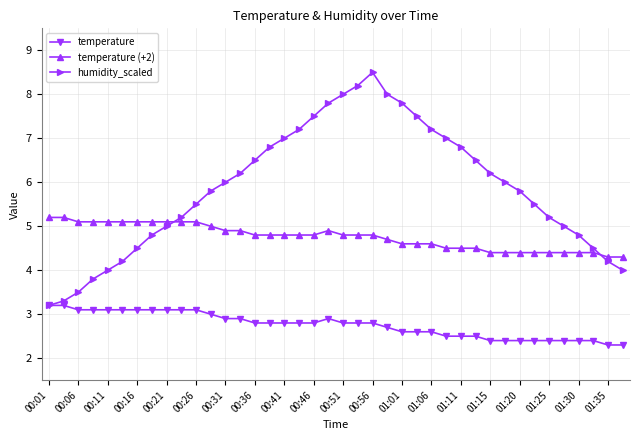

How many data points does each series have?

40